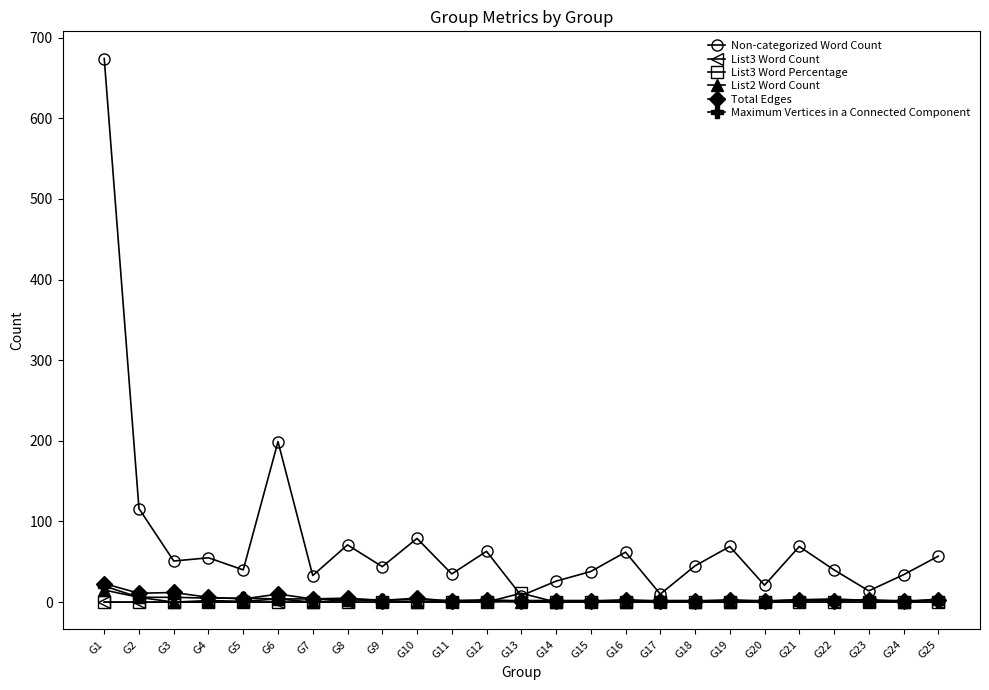

At which category is the sum across all series the highest?

G1